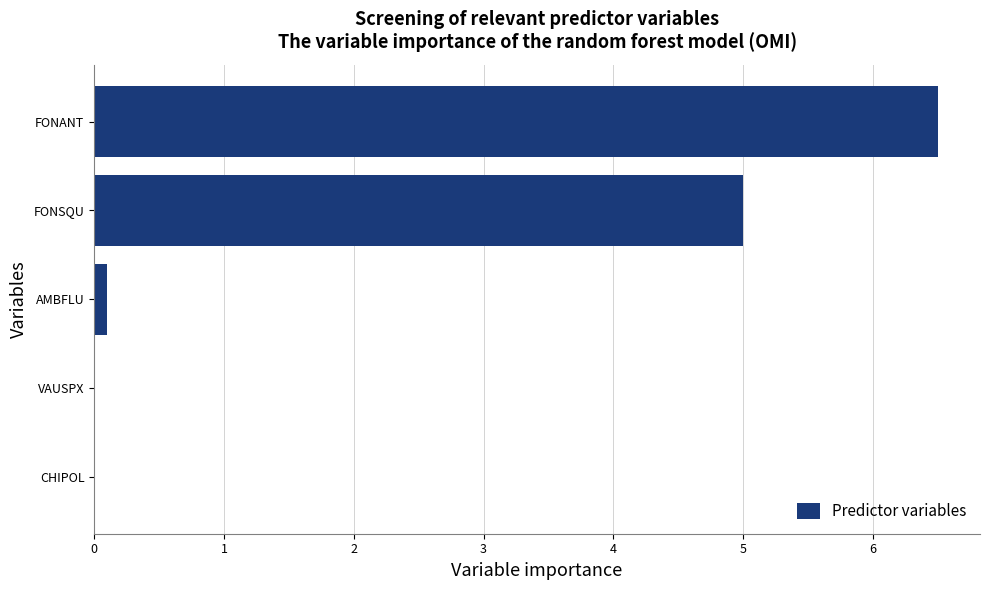

What is the greatest value displayed?

6.5